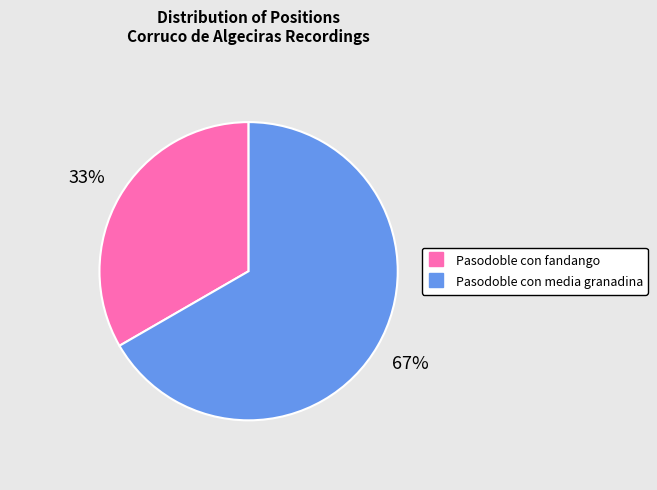

To the nearest percent, what is the average slice percentage?

50%